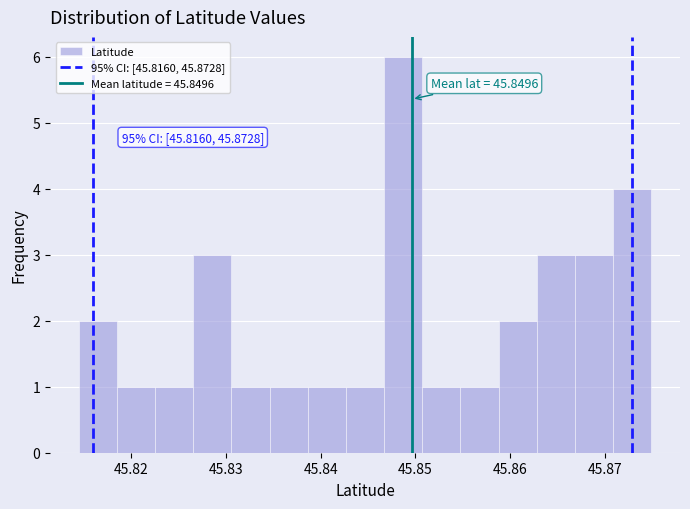

Which range on the x-axis has the tallest bar?

45.847 to 45.851